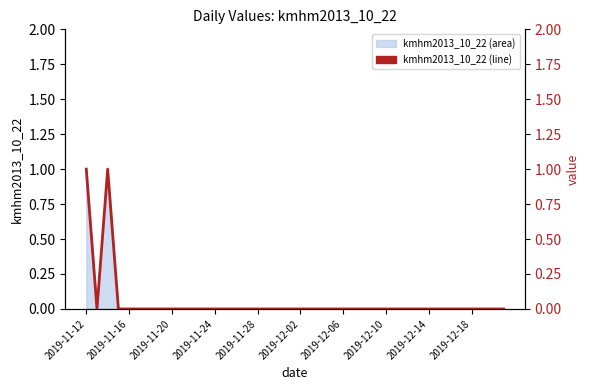

Which category has the highest value across all series?

2019-11-12